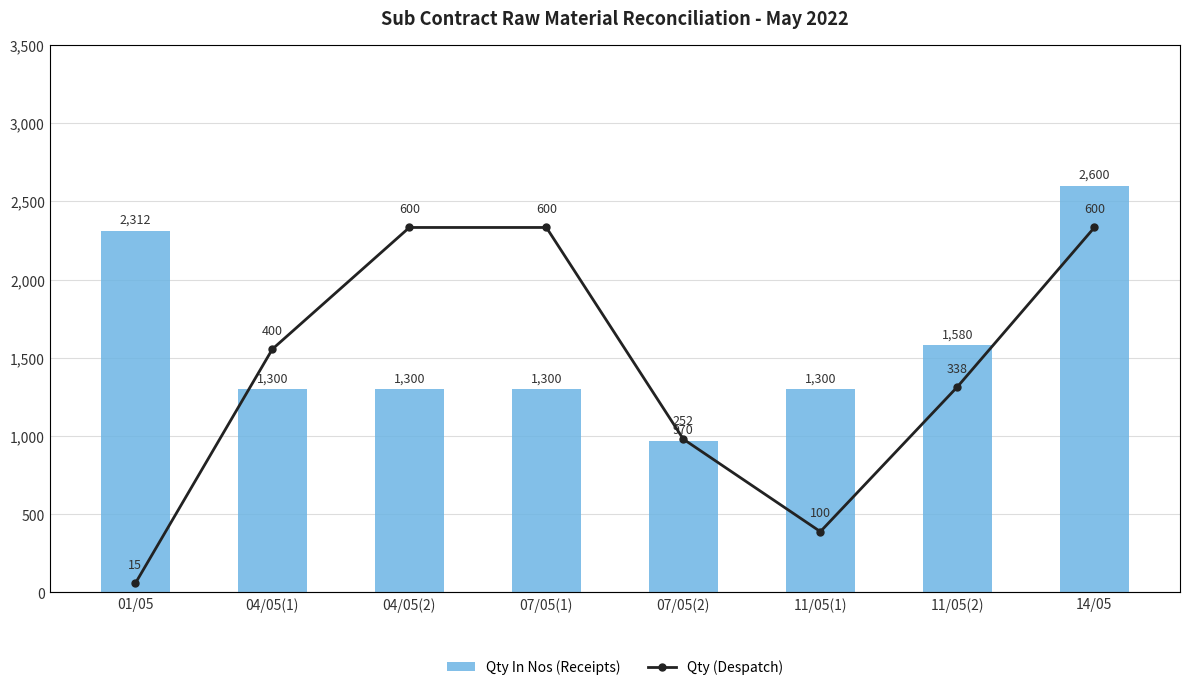

Reading right to left, list all the values displayed in this chart.

Qty In Nos (Receipts): 14/05=2600	11/05(2)=1580	11/05(1)=1300	07/05(2)=970	07/05(1)=1300	04/05(2)=1300	04/05(1)=1300	01/05=2312
Qty (Despatch): 14/05=600	11/05(2)=338	11/05(1)=100	07/05(2)=252	07/05(1)=600	04/05(2)=600	04/05(1)=400	01/05=15